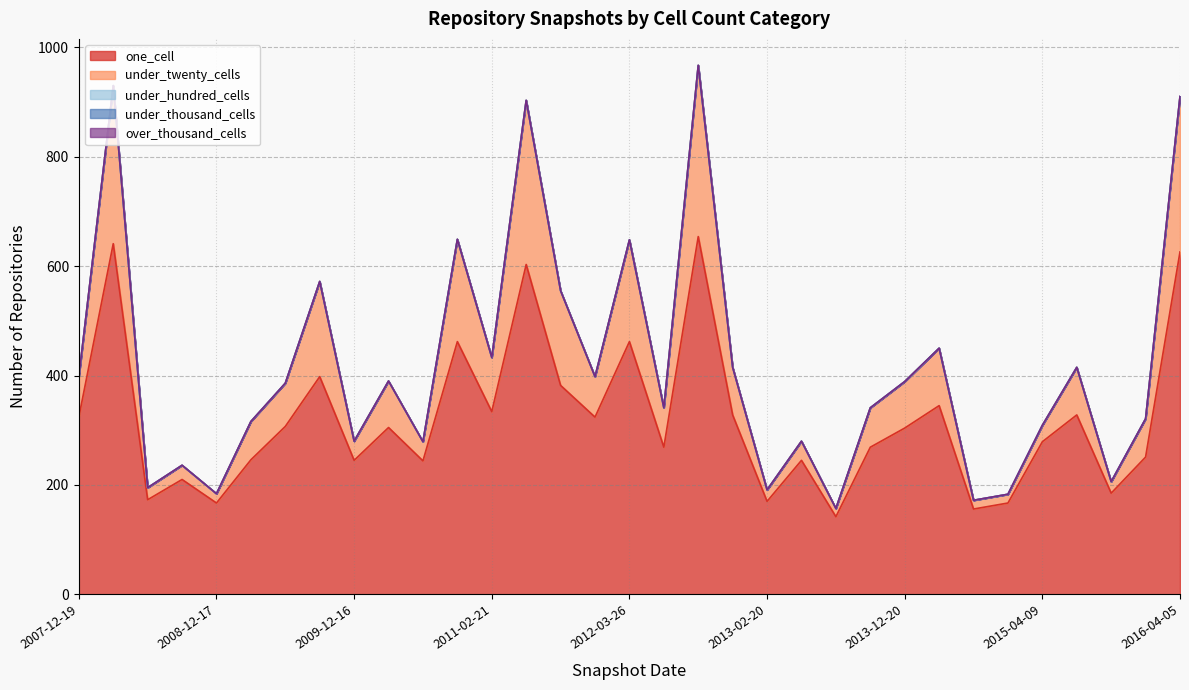

Reading left to right, what are all the values shown in this chart?

one_cell: 2007-12-19=324	2008-04-01=641	2008-06-27=173	2008-10-10=210	2008-12-17=167	2009-04-06=246	2009-06-17=307	2009-09-25=398	2009-12-16=245	2010-04-01=305	2010-07-26=244	2010-11-17=462	2011-02-21=334	2011-06-10=603	2011-09-05=382	2012-01-18=324	2012-03-26=462	2012-07-13=269	2012-10-31=654	2012-12-11=328	2013-02-20=170	2013-05-21=245	2013-07-09=142	2013-09-10=269	2013-12-20=304	2014-03-28=345	2014-09-08=156	2015-01-19=167	2015-04-09=279	2015-07-03=328	2015-10-01=185	2016-01-04=251	2016-04-05=626
under_twenty_cells: 2007-12-19=74	2008-04-01=289	2008-06-27=22	2008-10-10=26	2008-12-17=17	2009-04-06=70	2009-06-17=79	2009-09-25=174	2009-12-16=35	2010-04-01=85	2010-07-26=35	2010-11-17=187	2011-02-21=99	2011-06-10=300	2011-09-05=173	2012-01-18=74	2012-03-26=186	2012-07-13=72	2012-10-31=313	2012-12-11=87	2013-02-20=21	2013-05-21=35	2013-07-09=15	2013-09-10=72	2013-12-20=85	2014-03-28=105	2014-09-08=16	2015-01-19=16	2015-04-09=30	2015-07-03=87	2015-10-01=21	2016-01-04=70	2016-04-05=284
under_hundred_cells: 2007-12-19=0	2008-04-01=0	2008-06-27=0	2008-10-10=0	2008-12-17=0	2009-04-06=0	2009-06-17=0	2009-09-25=0	2009-12-16=0	2010-04-01=0	2010-07-26=0	2010-11-17=0	2011-02-21=0	2011-06-10=0	2011-09-05=0	2012-01-18=0	2012-03-26=0	2012-07-13=0	2012-10-31=0	2012-12-11=0	2013-02-20=0	2013-05-21=0	2013-07-09=0	2013-09-10=0	2013-12-20=0	2014-03-28=0	2014-09-08=0	2015-01-19=0	2015-04-09=0	2015-07-03=0	2015-10-01=0	2016-01-04=0	2016-04-05=0
under_thousand_cells: 2007-12-19=0	2008-04-01=0	2008-06-27=0	2008-10-10=0	2008-12-17=0	2009-04-06=0	2009-06-17=0	2009-09-25=0	2009-12-16=0	2010-04-01=0	2010-07-26=0	2010-11-17=0	2011-02-21=0	2011-06-10=0	2011-09-05=0	2012-01-18=0	2012-03-26=0	2012-07-13=0	2012-10-31=0	2012-12-11=0	2013-02-20=0	2013-05-21=0	2013-07-09=0	2013-09-10=0	2013-12-20=0	2014-03-28=0	2014-09-08=0	2015-01-19=0	2015-04-09=0	2015-07-03=0	2015-10-01=0	2016-01-04=0	2016-04-05=0
over_thousand_cells: 2007-12-19=0	2008-04-01=0	2008-06-27=0	2008-10-10=0	2008-12-17=0	2009-04-06=0	2009-06-17=0	2009-09-25=0	2009-12-16=0	2010-04-01=0	2010-07-26=0	2010-11-17=0	2011-02-21=0	2011-06-10=0	2011-09-05=0	2012-01-18=0	2012-03-26=0	2012-07-13=0	2012-10-31=0	2012-12-11=0	2013-02-20=0	2013-05-21=0	2013-07-09=0	2013-09-10=0	2013-12-20=0	2014-03-28=0	2014-09-08=0	2015-01-19=0	2015-04-09=0	2015-07-03=0	2015-10-01=0	2016-01-04=0	2016-04-05=0